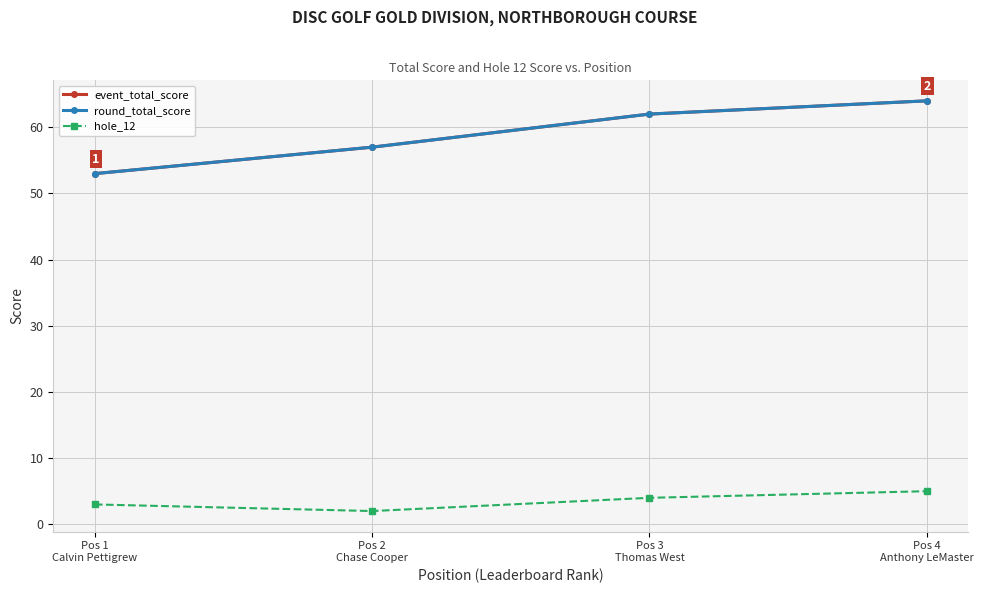

Does the chart have visible grid lines?

Yes